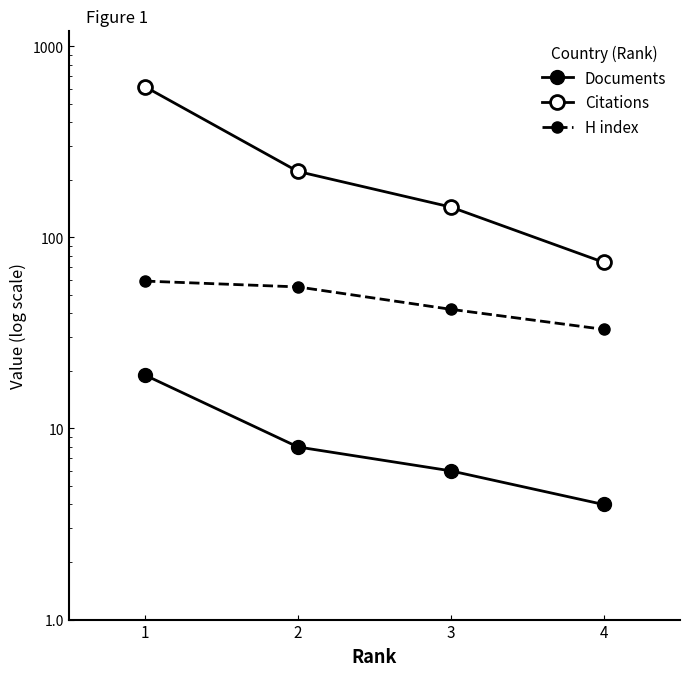

How many values in the Citations series exceed 221?

1